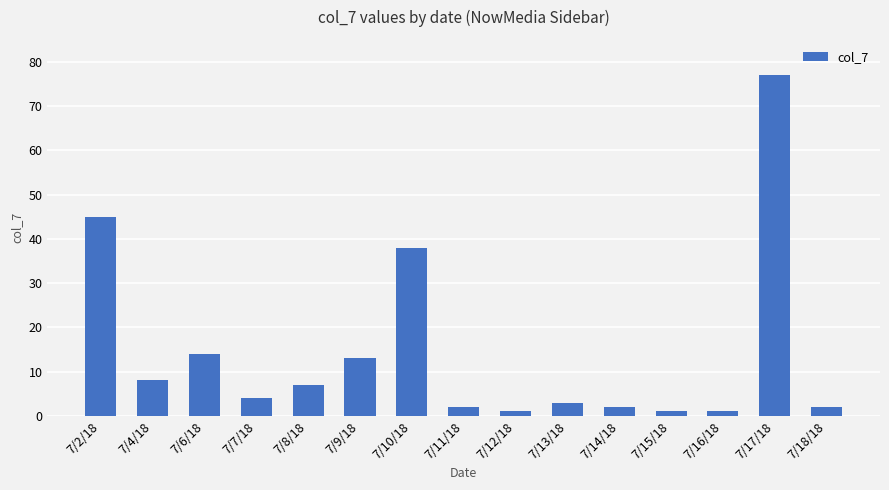

What position from the left is 7/17/18?

14